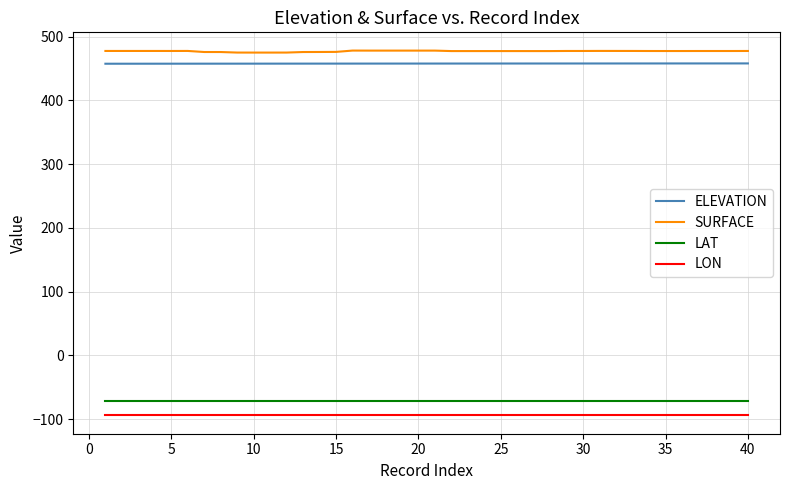

Does the chart have visible grid lines?

Yes